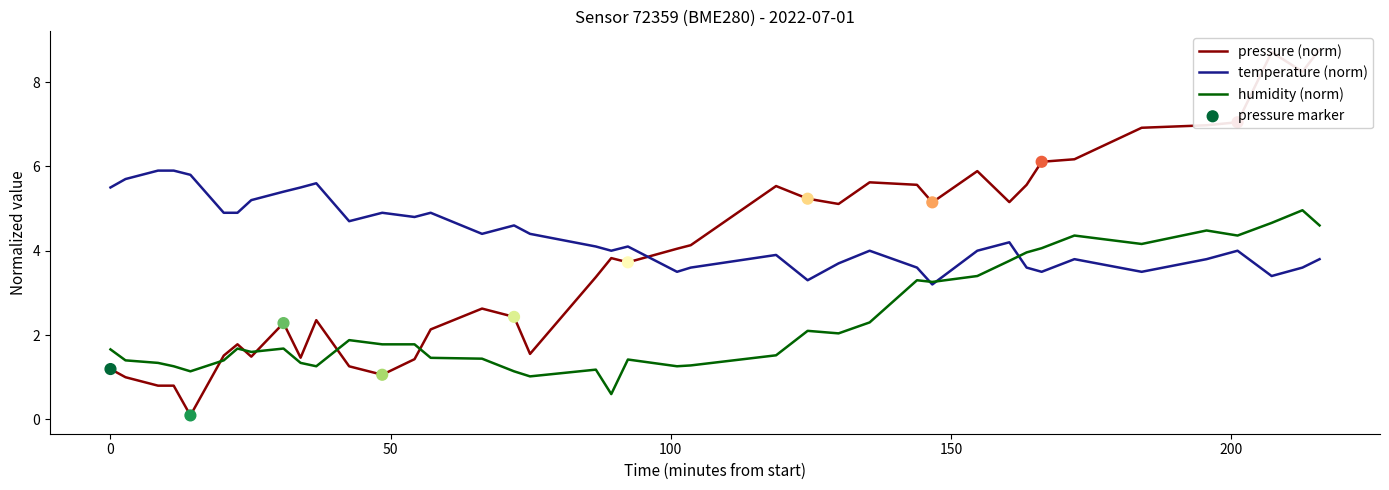

What is the highest value of the temperature (norm) series?

5.9